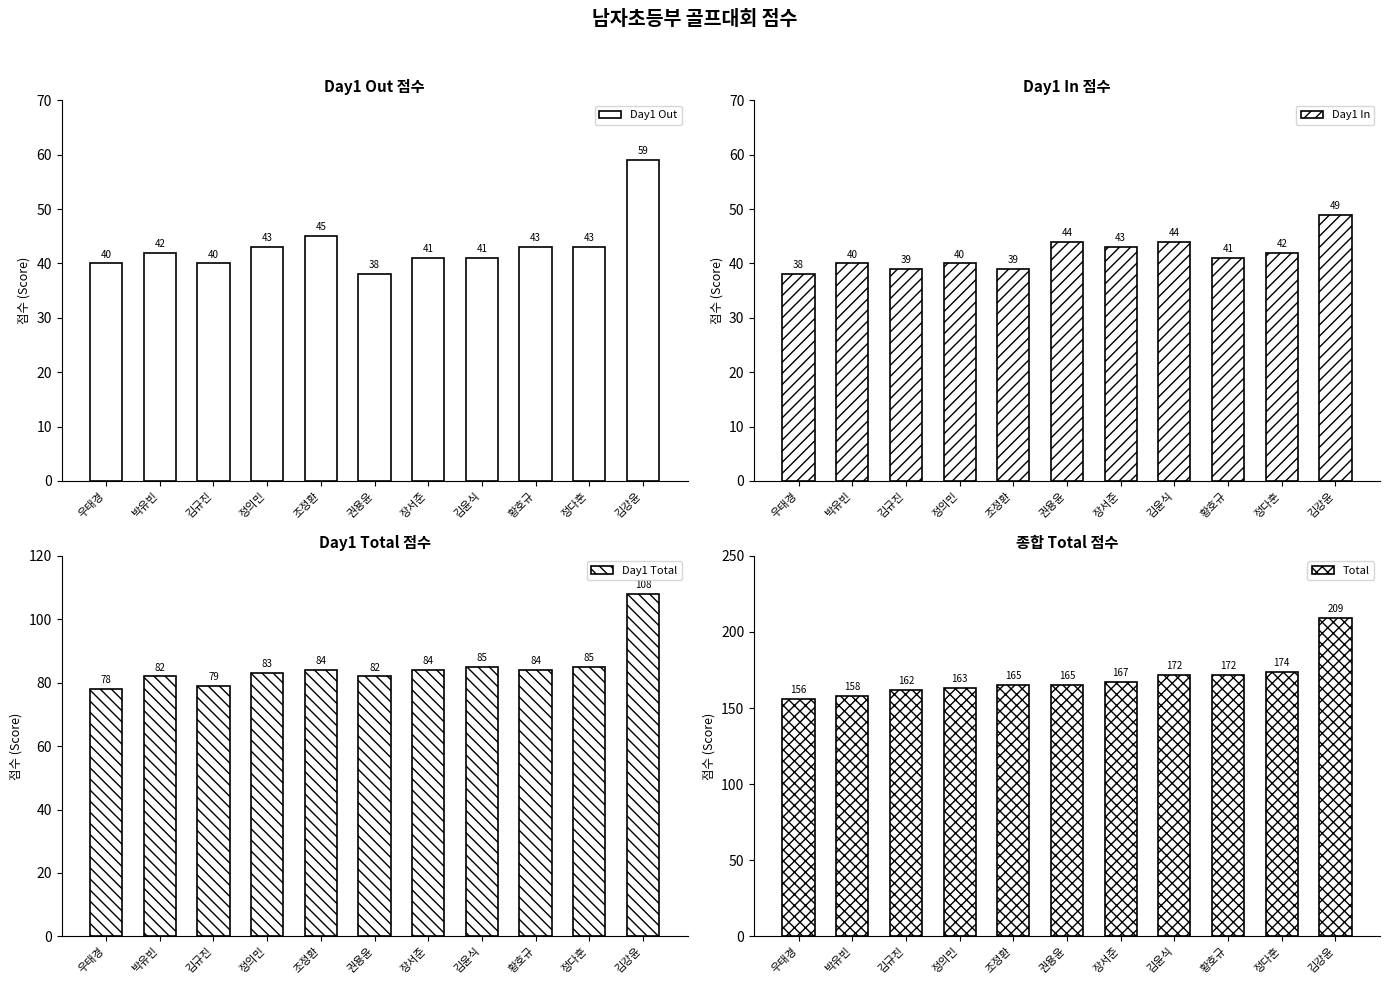

At 우태경, list the series in order from smallest to largest.

Day1 In, Day1 Out, Day1 Total, Total